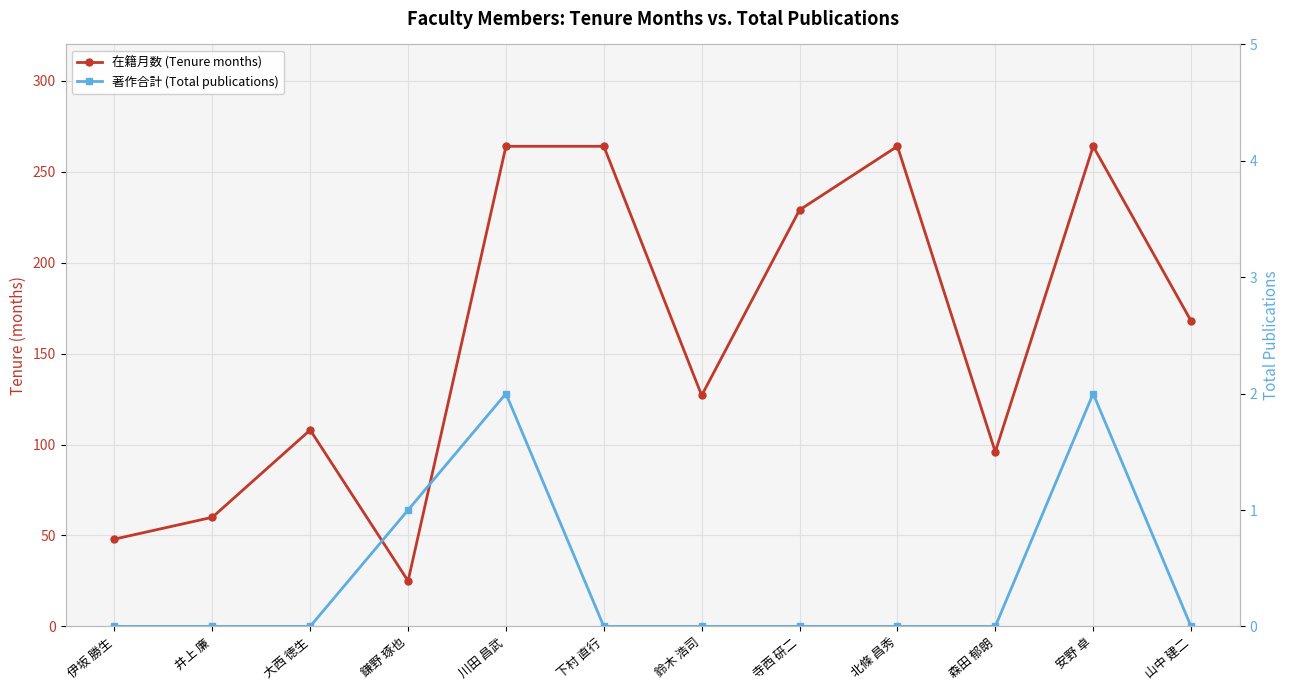

List the labels in order of 在籍月数 (Tenure months) value, largest first.

川田 昌武, 下村 直行, 北條 昌秀, 安野 卓, 寺西 研二, 山中 建二, 鈴木 浩司, 大西 徳生, 森田 郁朗, 井上 廉, 伊坂 勝生, 鎌野 琢也